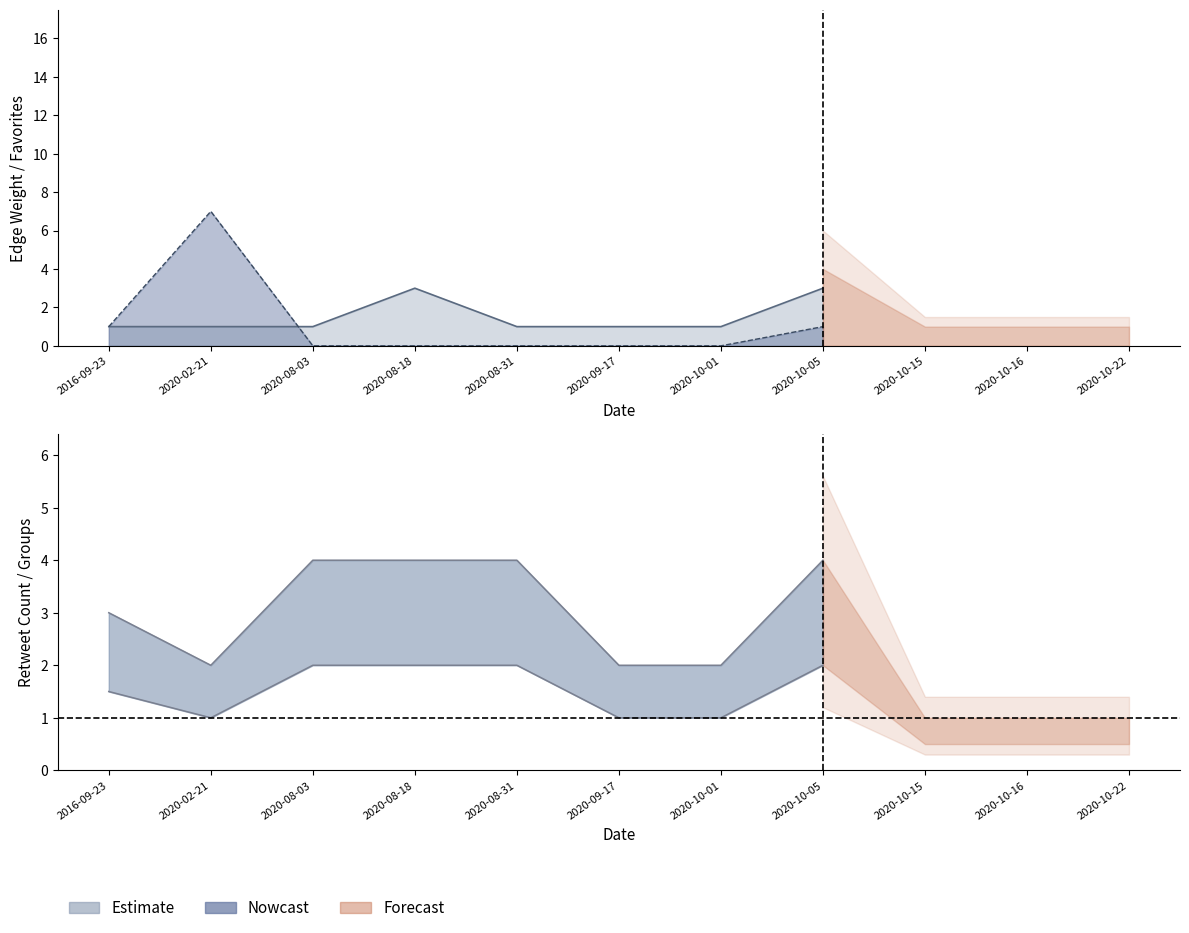

How many lines are shown in the chart?

5